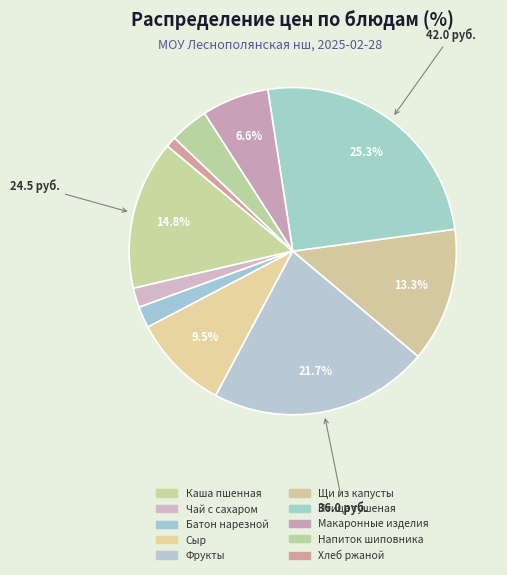

How many segments does this pie chart have?

10